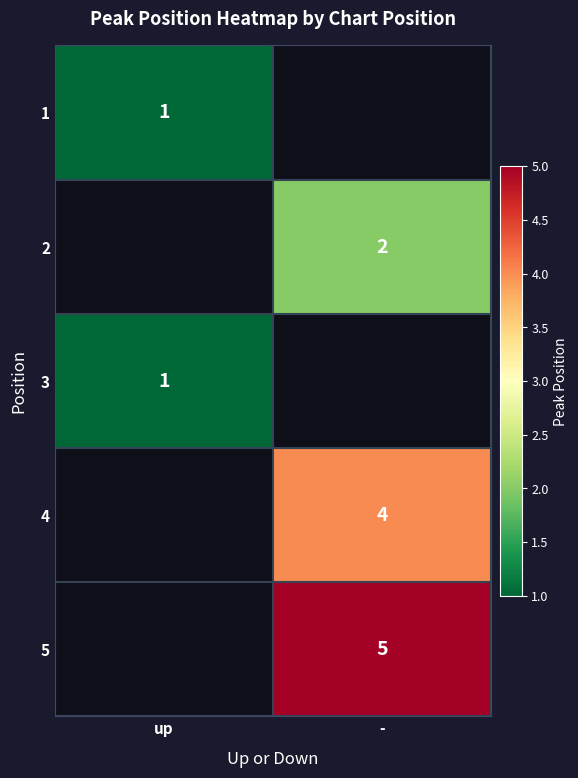

What is the greatest value displayed?

5.0